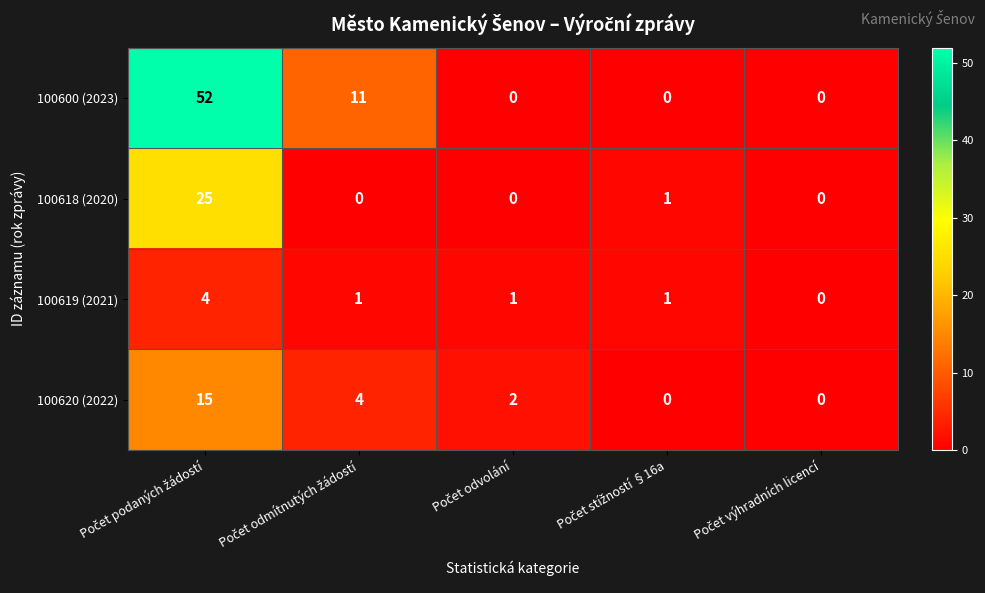

What is the difference between the maximum and second lowest values in the 100619 (2021) series?

3